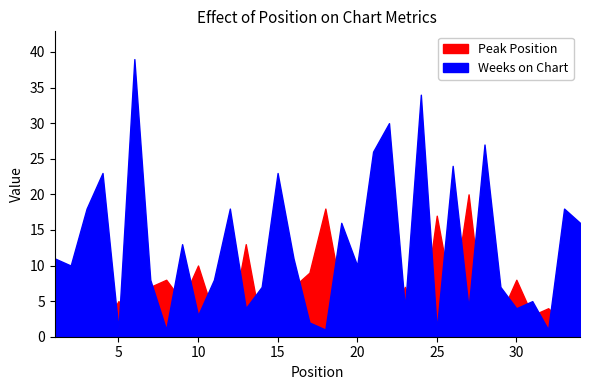

Is the value of Weeks on Chart at 31 greater than the value of Peak Position at 28?

Yes